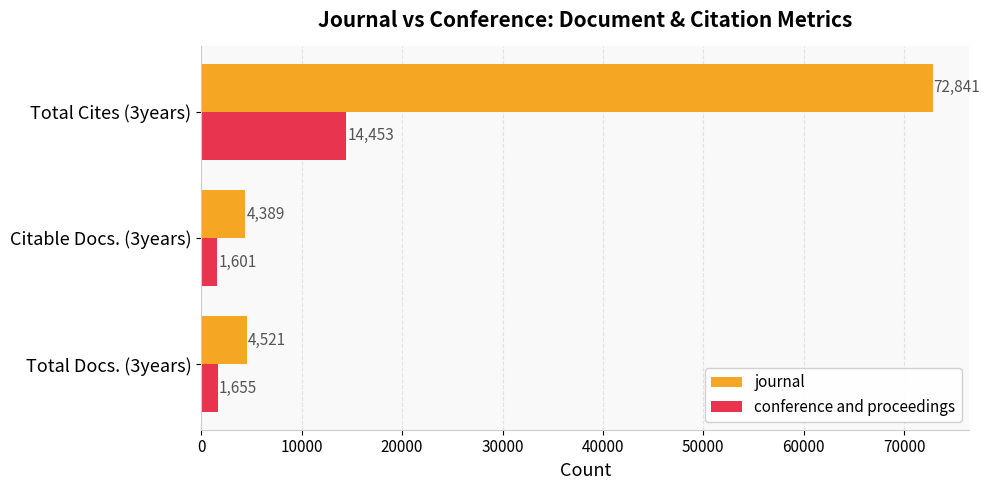

At which label does journal reach its peak?

Total Cites (3years)